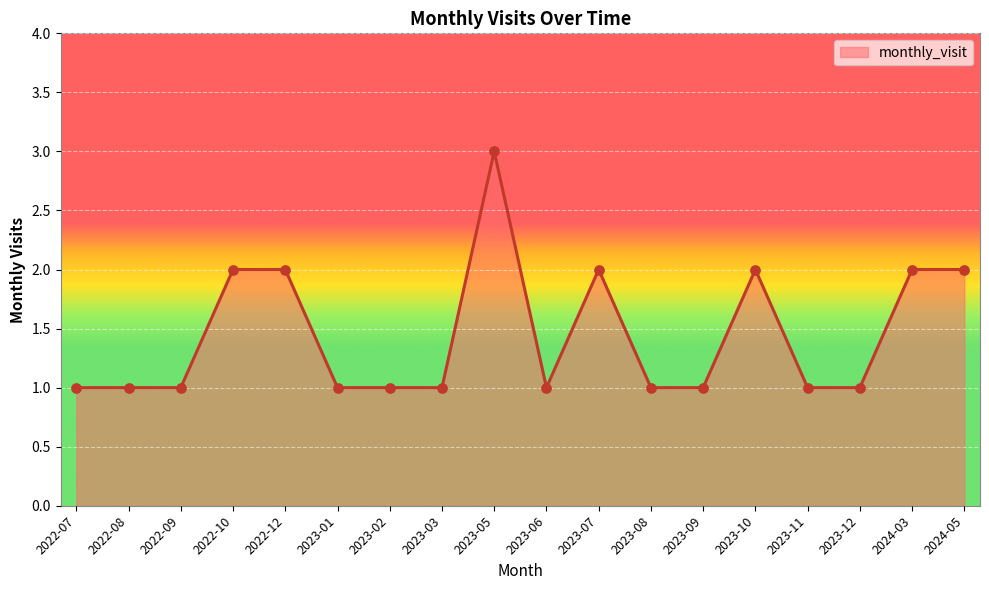

What is the change in value from 2022-07 to 2024-05?

+1